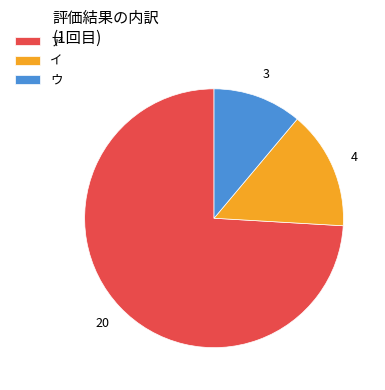

What is the largest slice in the pie chart?

ア